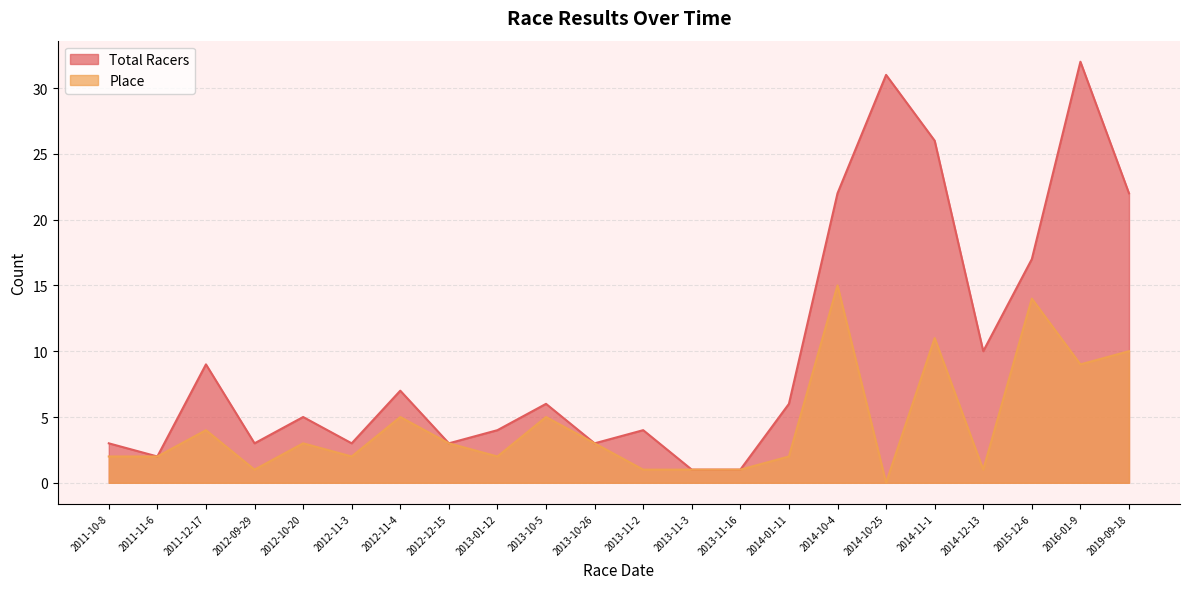

What are all the series names shown in the legend?

Total Racers, Place